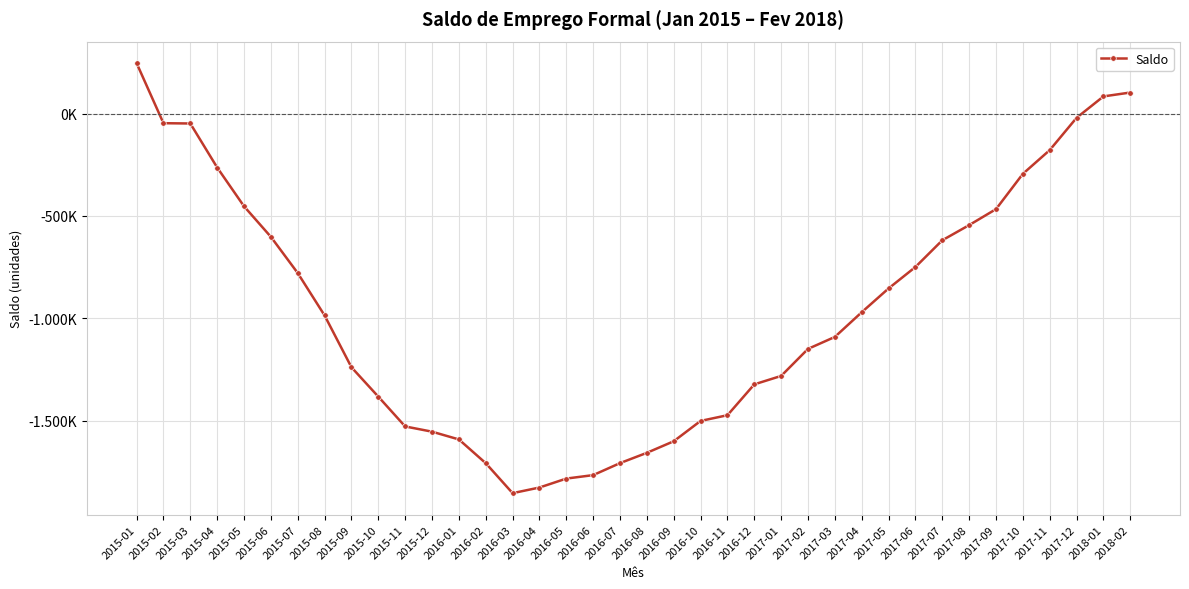

Where is the data nearest to the value -803540?

2015-07